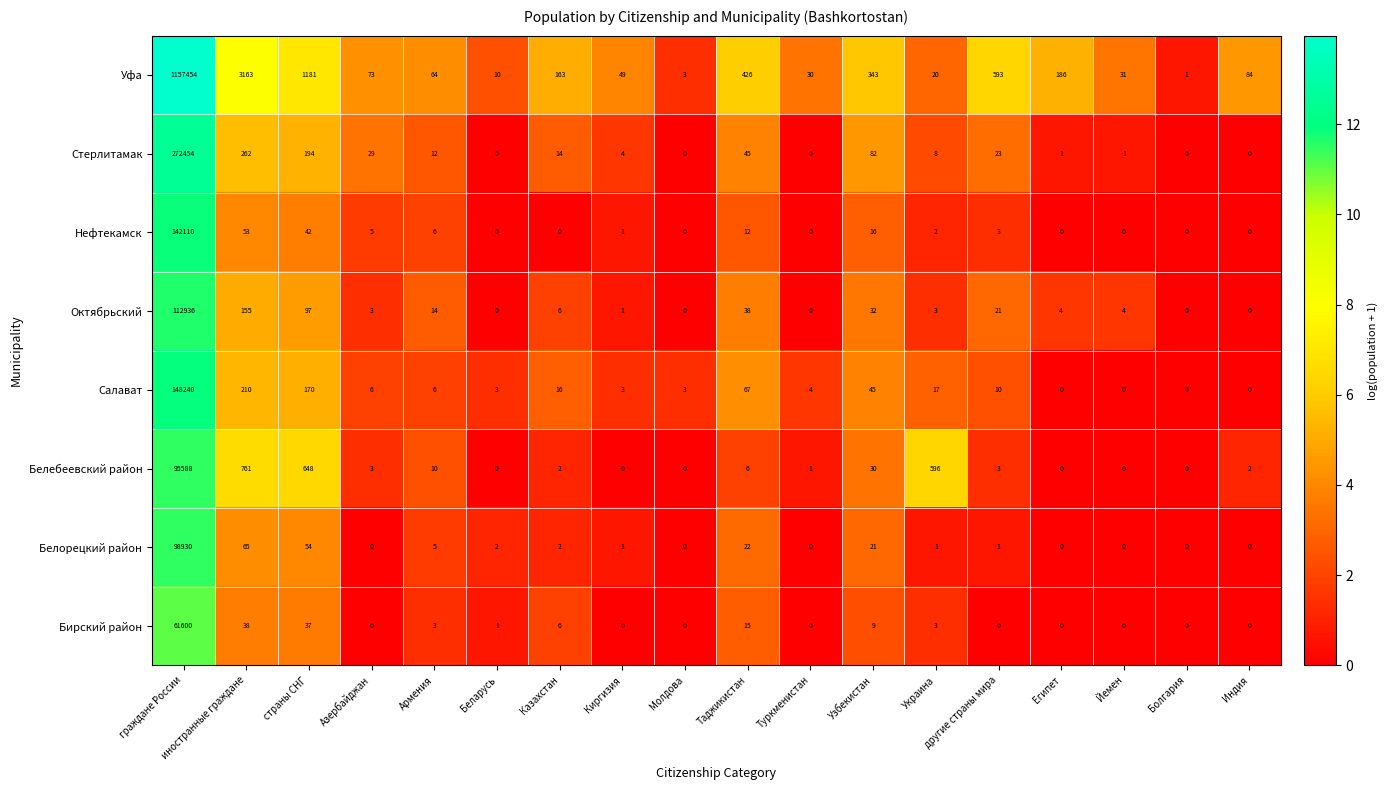

At which label is Белорецкий район closest to 49465?

иностранные граждане